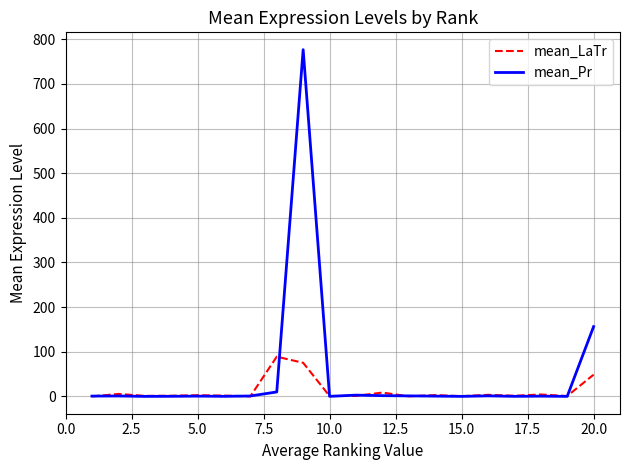

List the series in order of their overall mean, lowest first.

mean_LaTr, mean_Pr